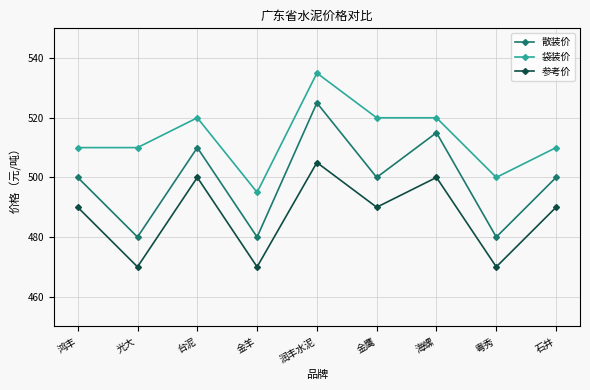

The value of 参考价 at 粤秀 is 470. True or false?

True